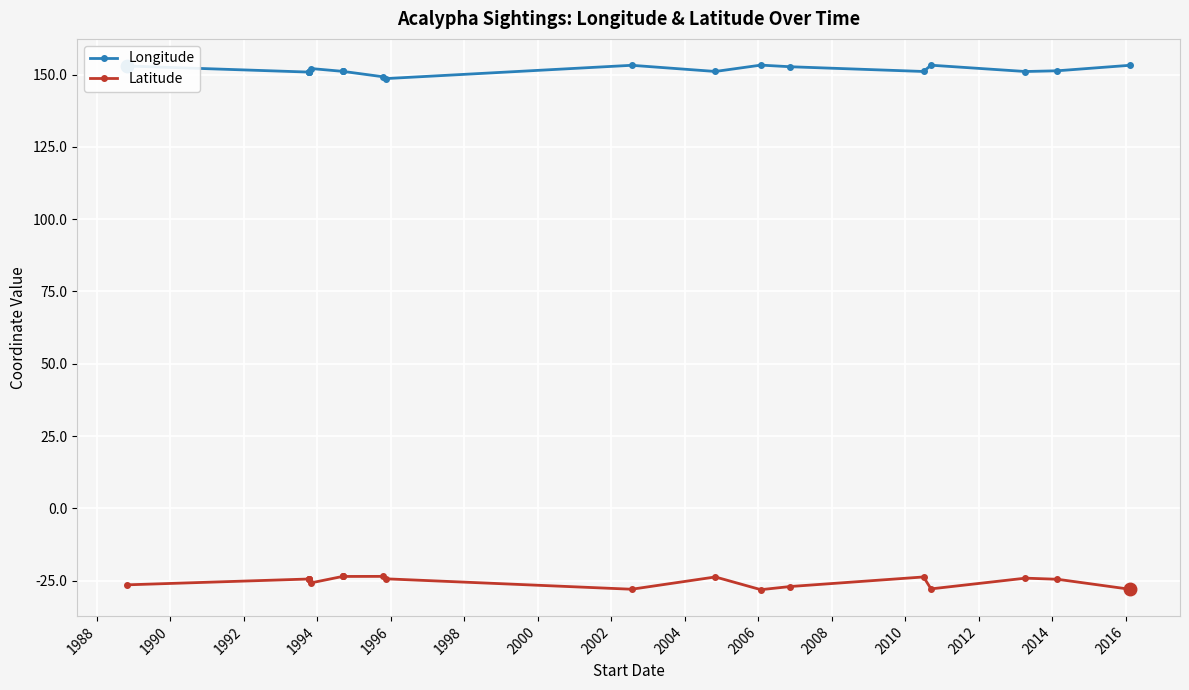

What is the difference between the second highest and second lowest values in the Longitude series?

4.0